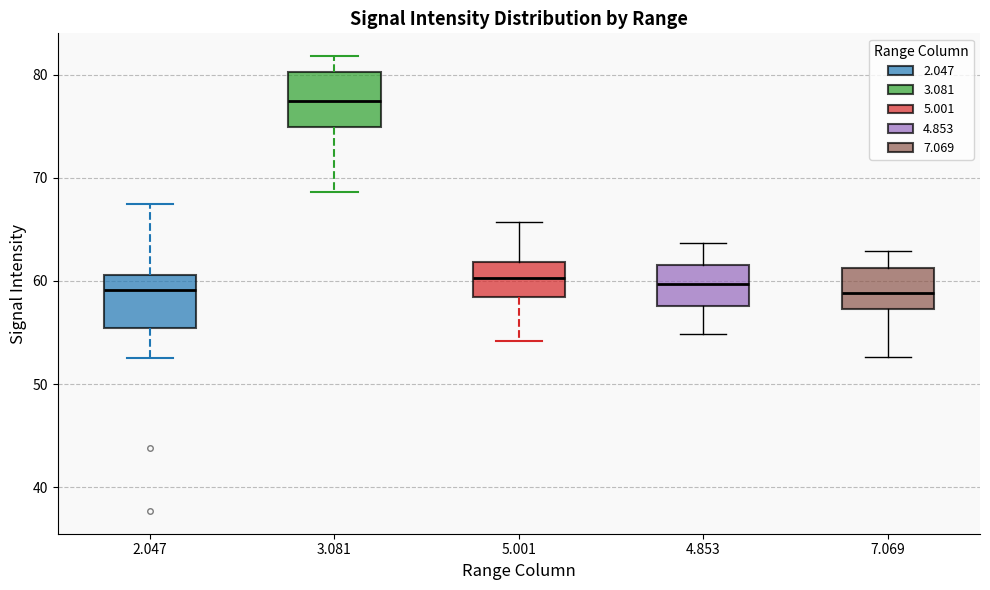

Which box has the highest median line?

3.081